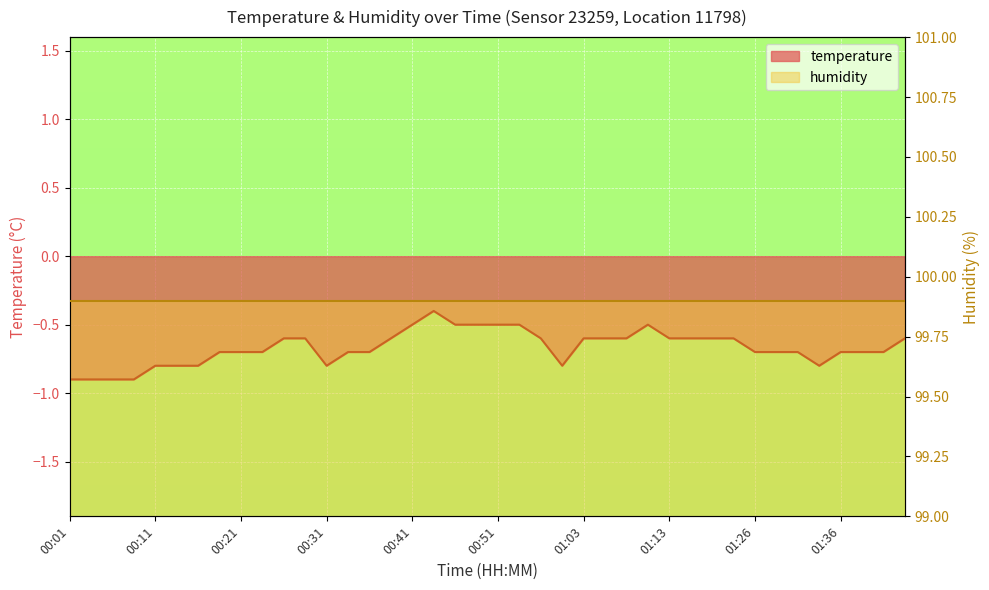

What is the sum of the values at 00:13 and 00:53?

-1.3